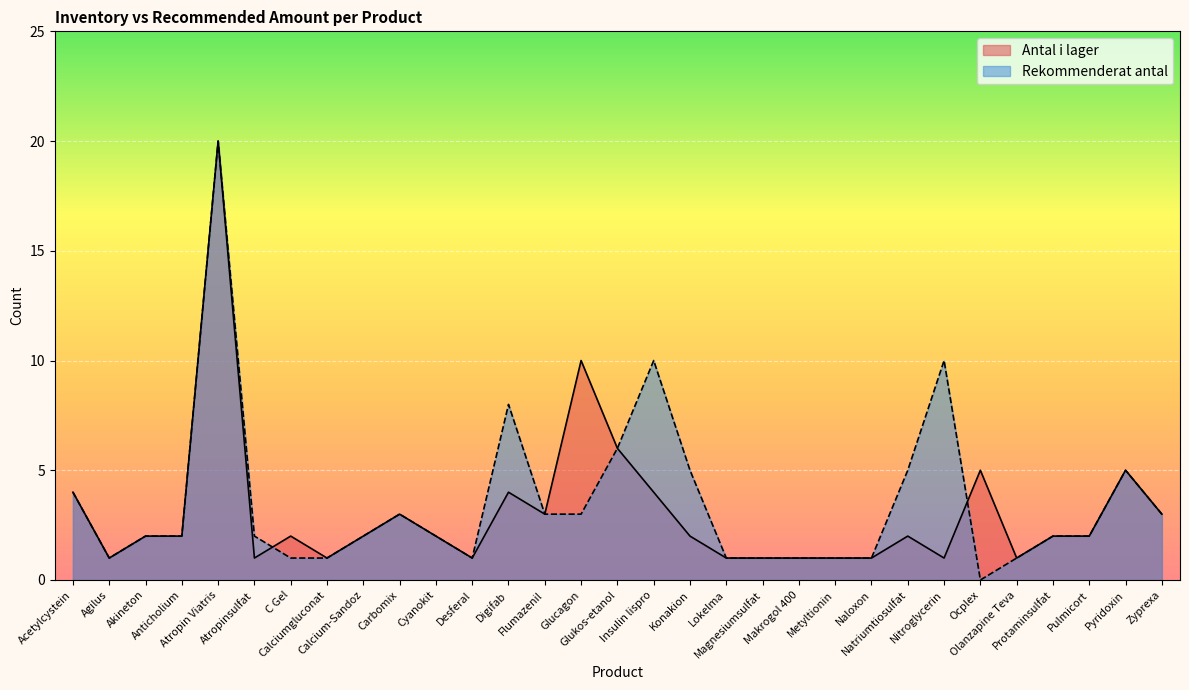

Is it true that Rekommenderat antal equals 6 at Glukos-etanol?

True